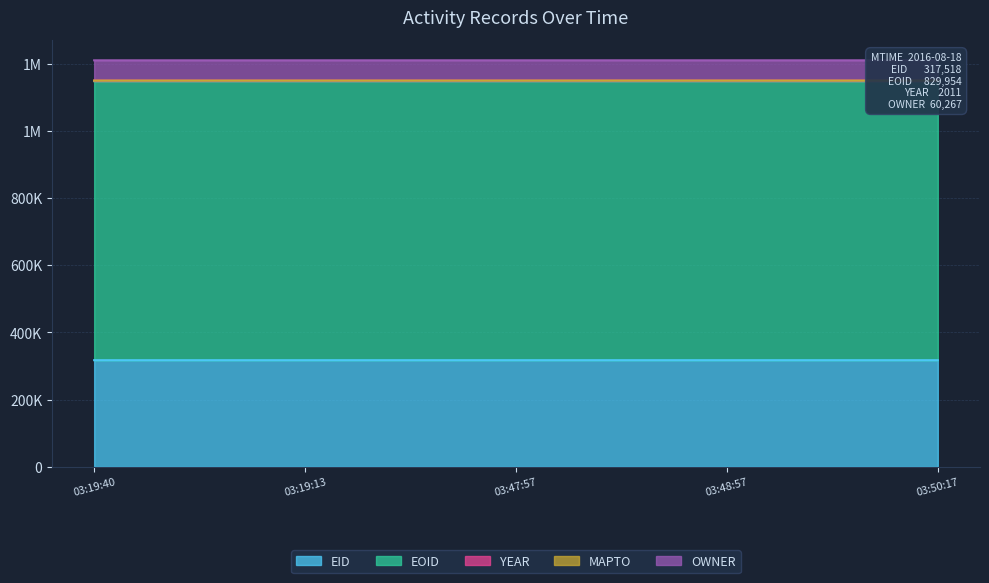

Between 2016-08-18T03:50:17 and 2016-08-18T03:47:57, which is larger?

2016-08-18T03:50:17